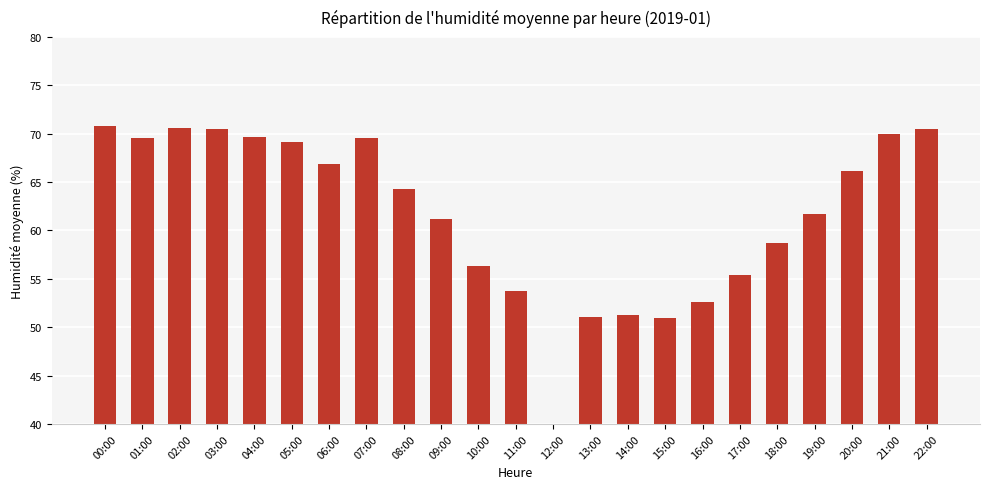

How many values are below 64?

11